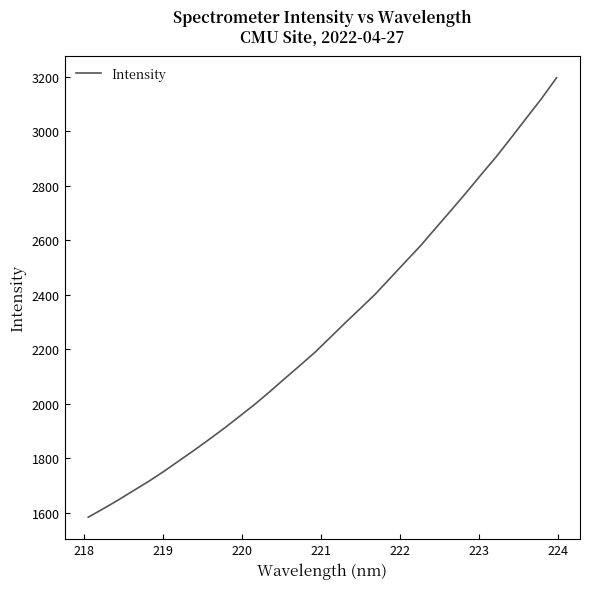

What is the minimum value shown in the chart?

1584.6